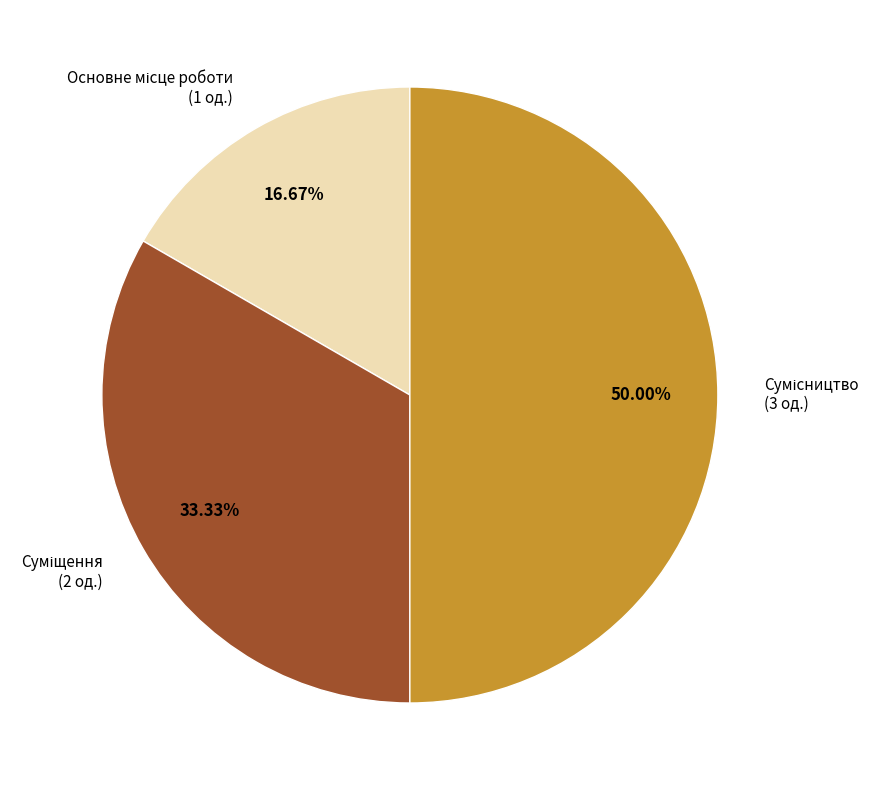

Count the number of slices in the pie.

3